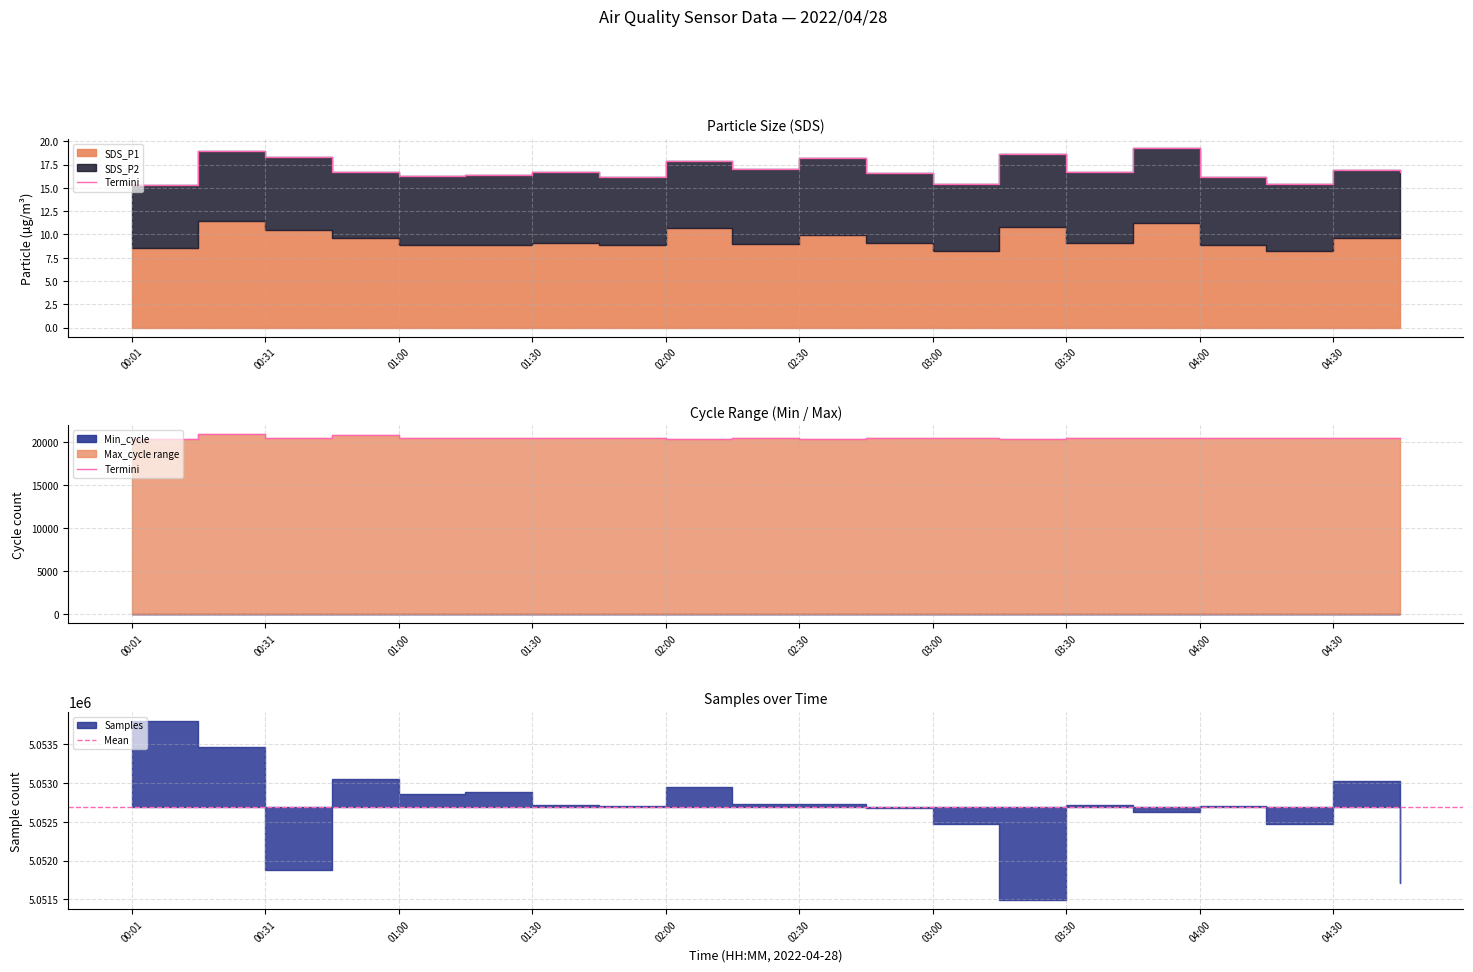

True or false: SDS_P2 and Samples intersect in this chart.

False